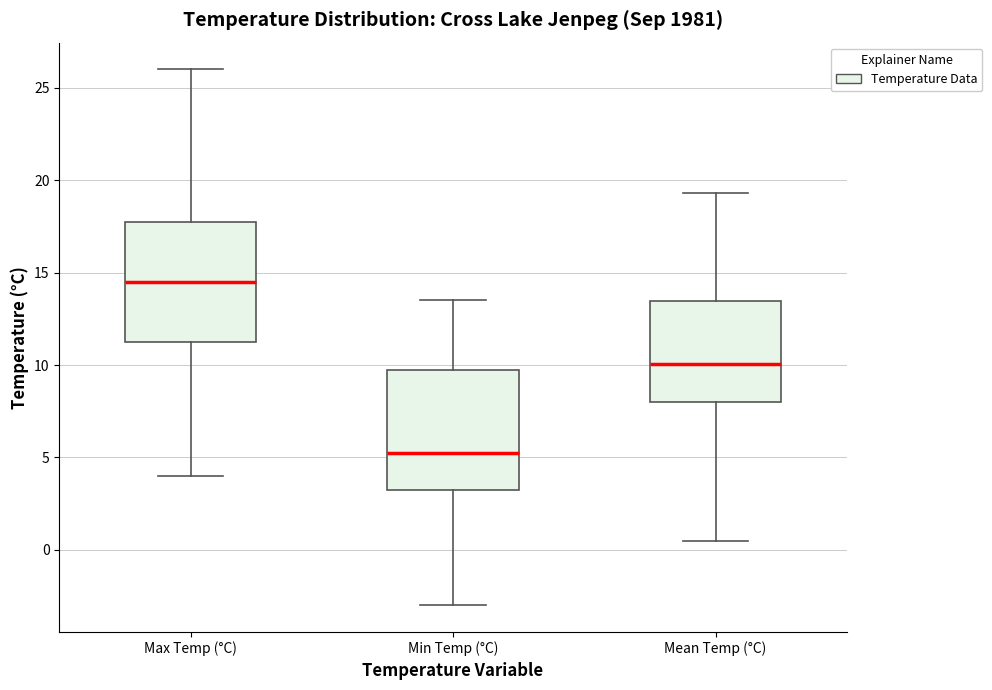

Reading left to right, transcribe this box plot: for each box, give where its median line is, the range the box spans, and where its two whiskers end, as read against the y-axis. The values are not printed on the chart, so give them approximately, as read against the axis.

Max Temp (°C): median 14.5, box 11.5 to 18.0, whiskers 4.0 to 26.0
Min Temp (°C): median 5.5, box 3.5 to 10.0, whiskers -3.0 to 13.5
Mean Temp (°C): median 10.0, box 8.0 to 13.5, whiskers 0.5 to 19.5